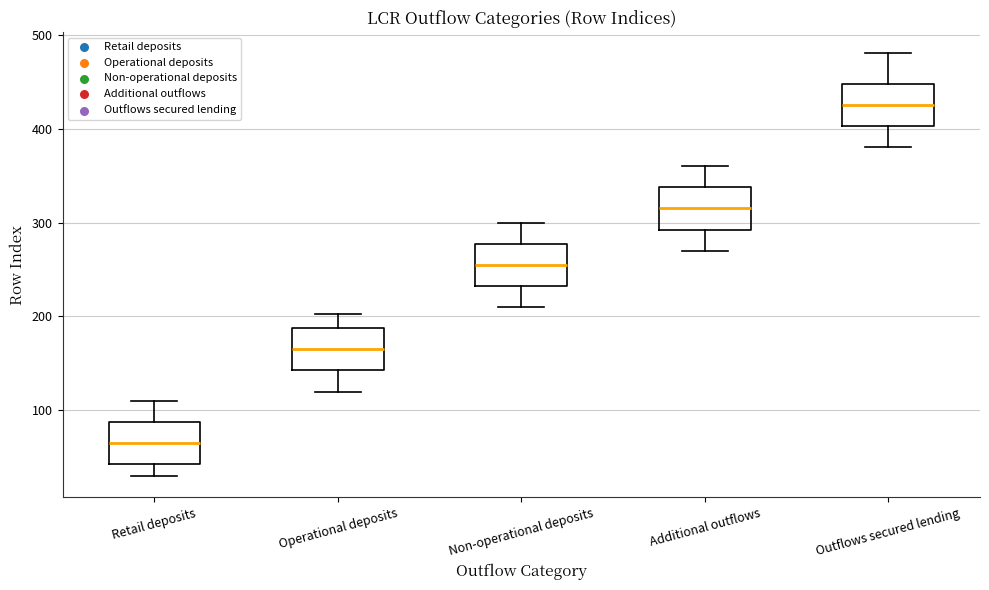

Where does the median line of the box for Outflows secured lending sit on the y-axis? The values are not printed on the chart, so give them approximately, as read against the axis.

430